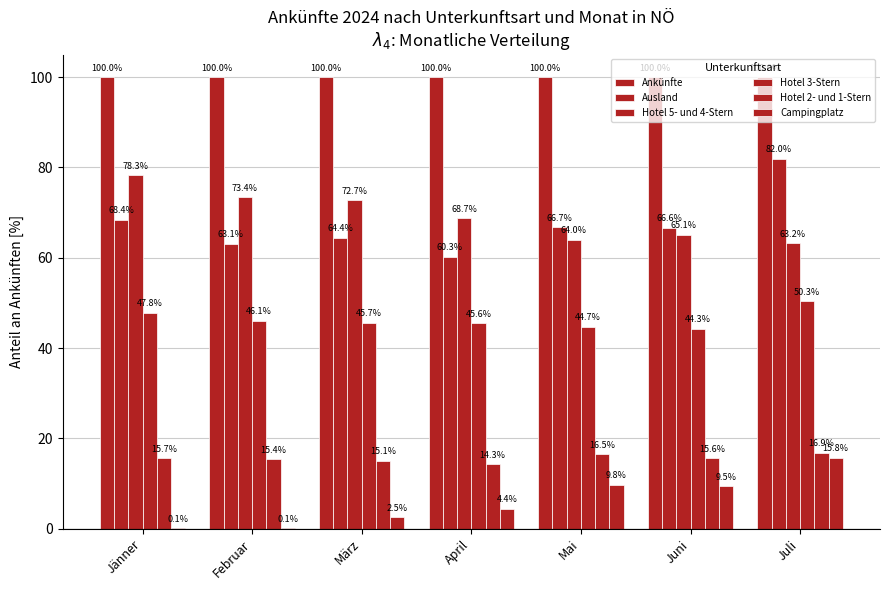

What position from the left is Jänner?

1